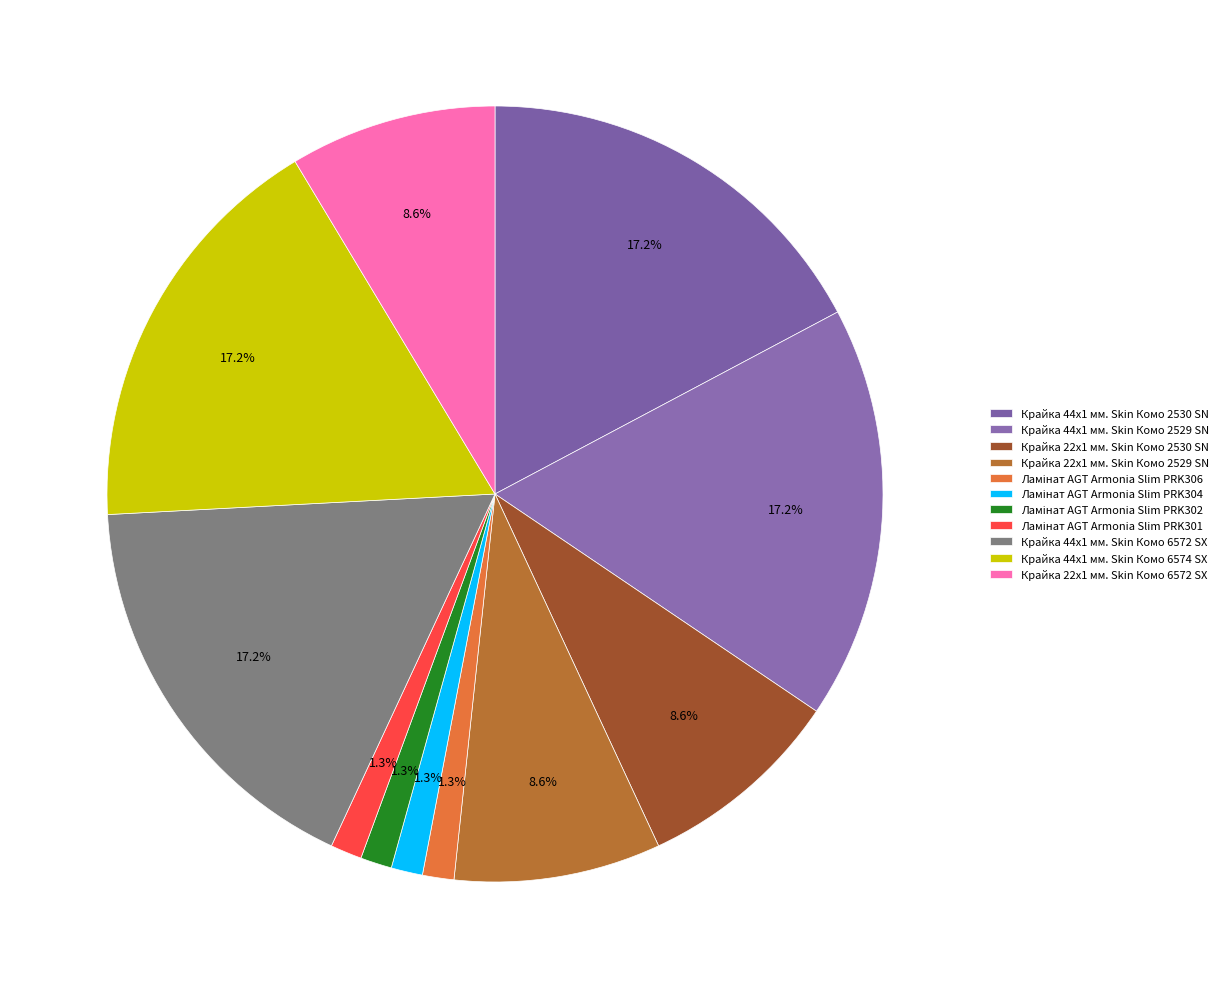

Combined, do Крайка 44x1 мм. Skin Комо 2530 SN and Крайка 22x1 мм. Skin Комо 2530 SN account for over 50%?

No